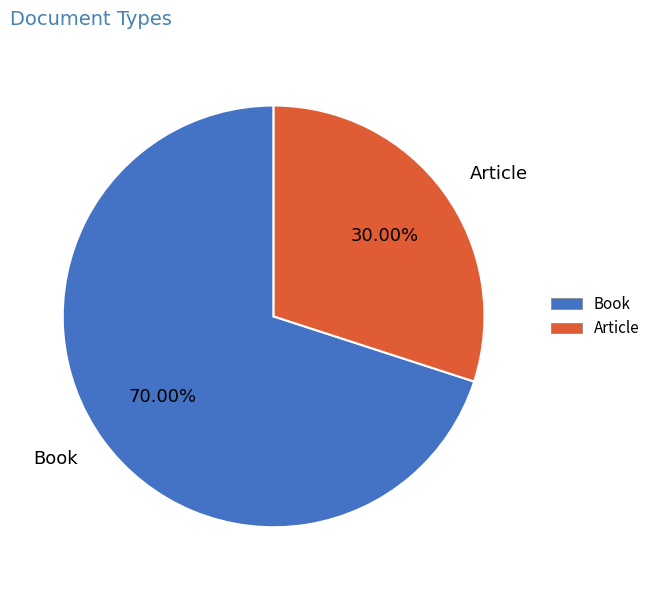

Rank the categories by value from lowest to highest.

Article, Book